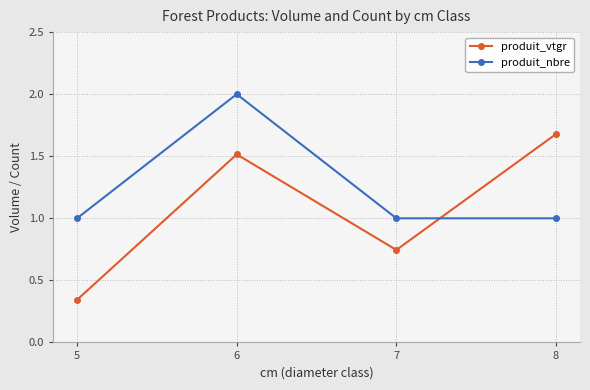

Between 5 and 7, which series saw the biggest shift?

produit_vtgr